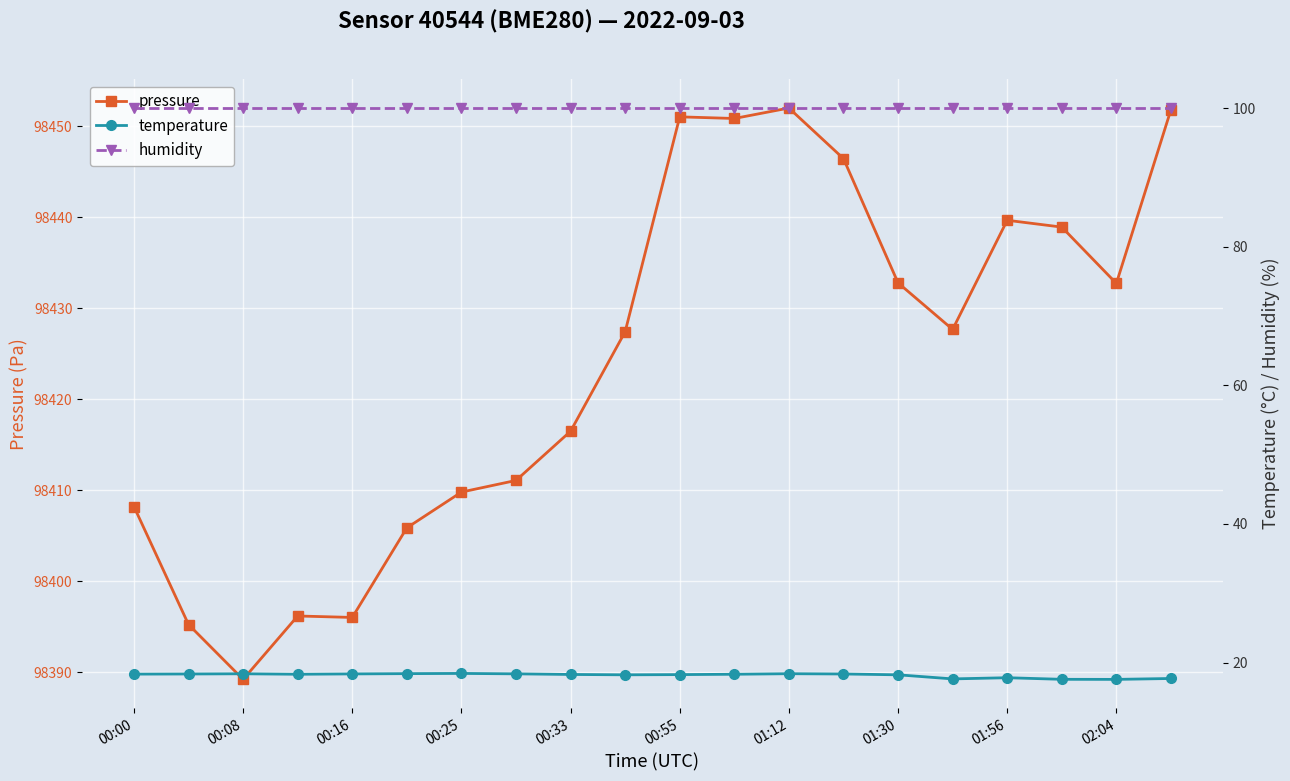

Is it true that pressure equals 48450.4 at 00:25?

False